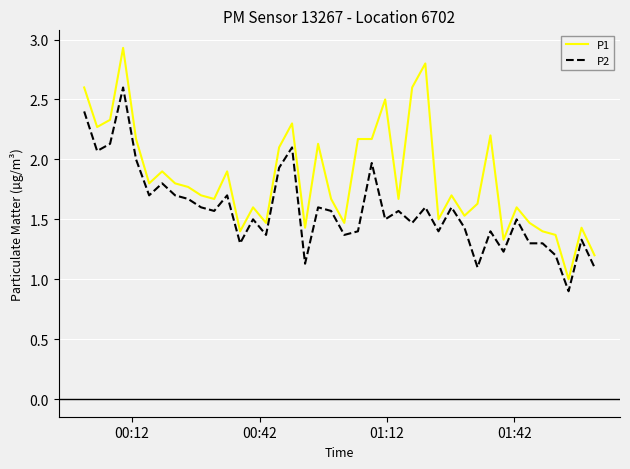

True or false: P2 and P1 cross at least once.

False